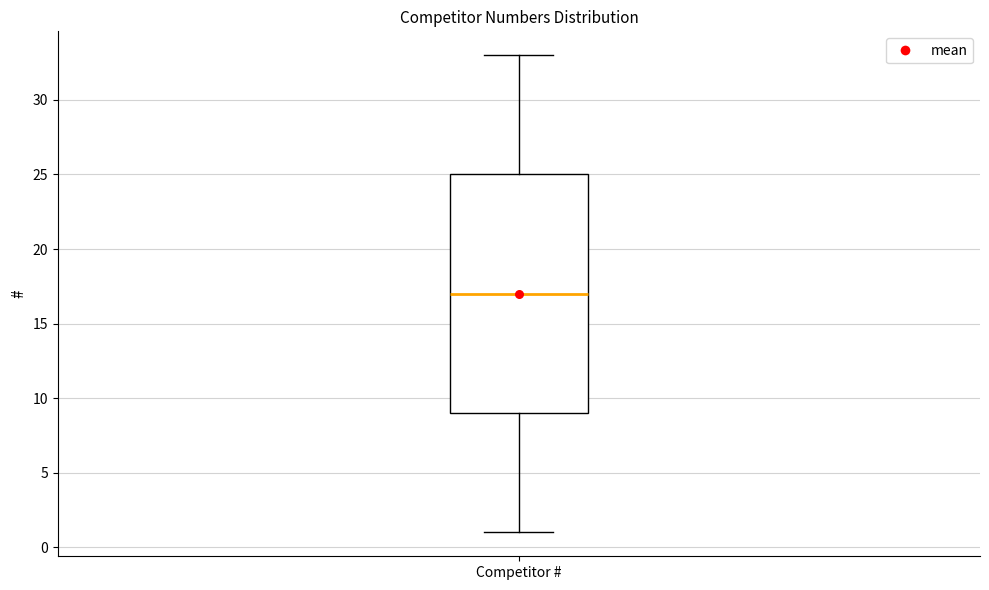

Read this box plot against the y-axis: the position of the median line, the range covered by the box, and the ends of both whiskers. The values are not printed on the chart, so give them approximately, as read against the axis.

median 17, box 9 to 25, whiskers 1 to 33